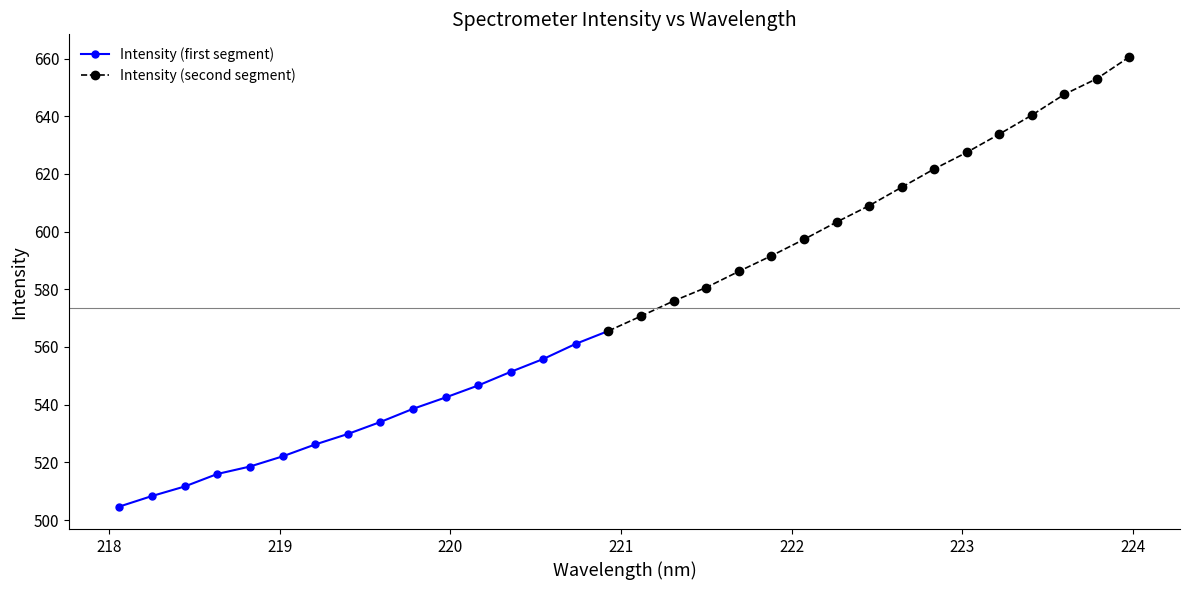

How many values in the Intensity (first segment) series exceed 533?

8